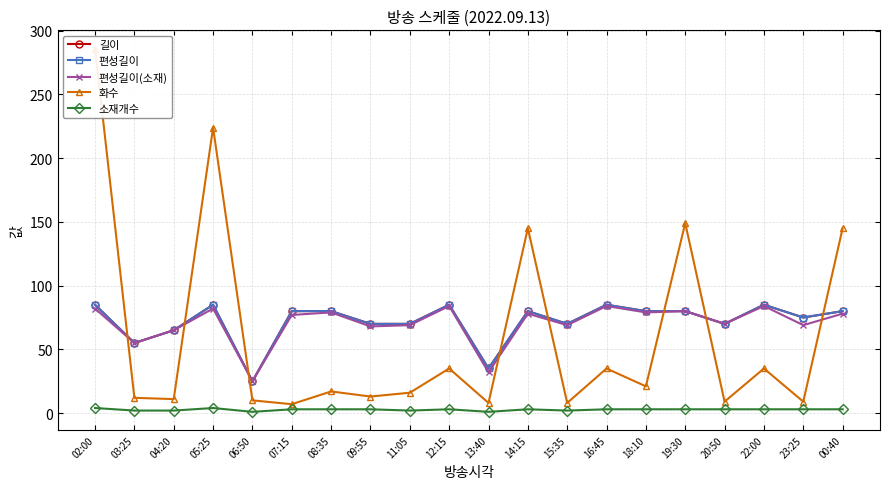

At which label is 편성길이(소재) closest to 54?

03:25